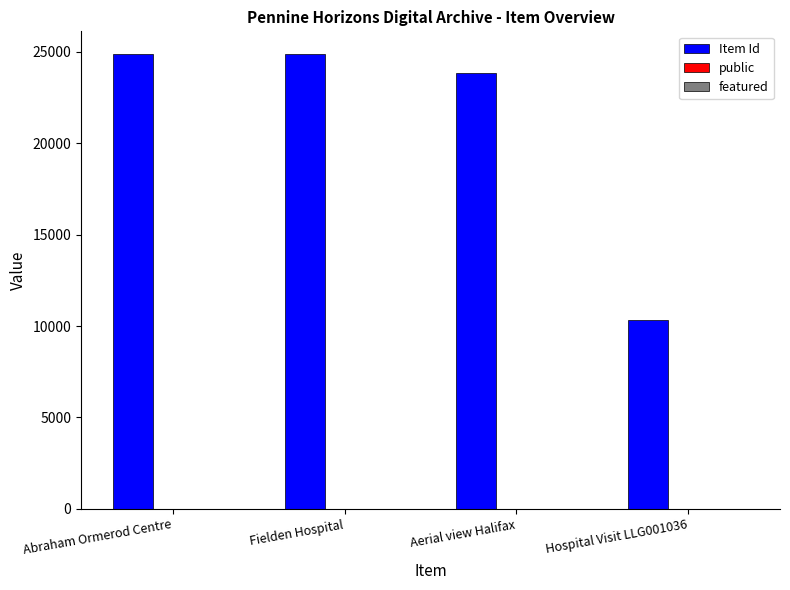

Which series has the largest total across all categories?

Item Id